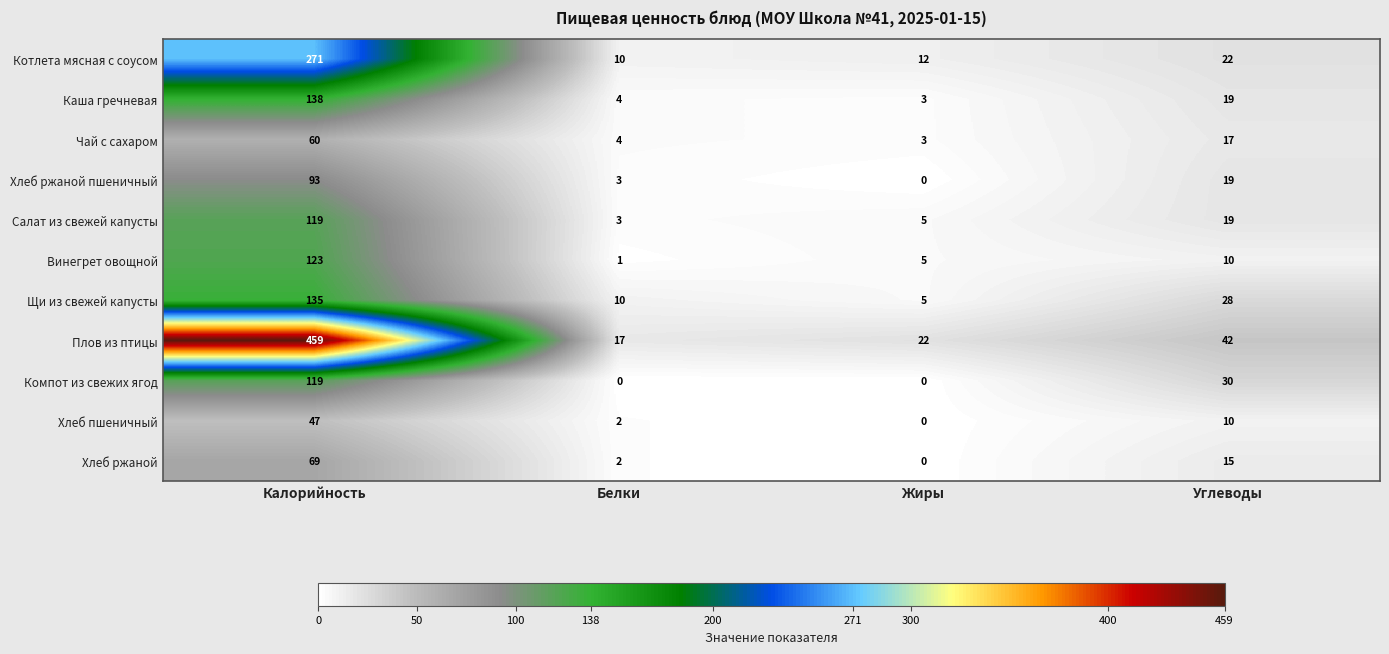

Is the value of Хлеб пшеничный at Углеводы greater than the value of Компот из свежих ягод at Жиры?

Yes